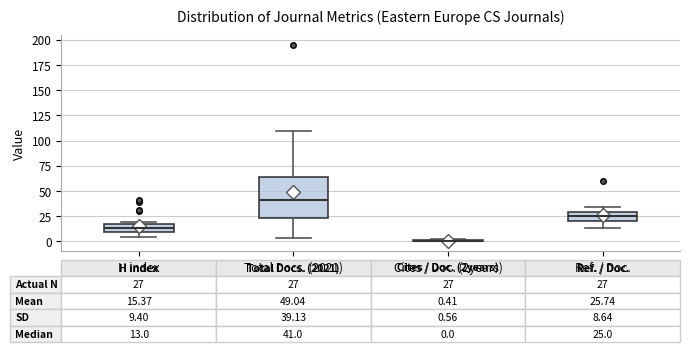

Comparing the boxes themselves (not the whiskers), which one is the tallest?

Total Docs. (2021)